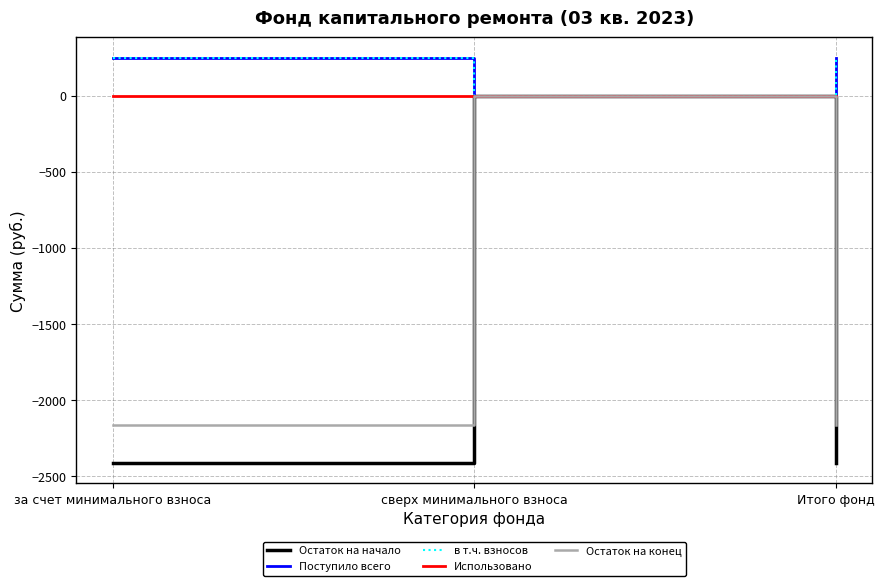

How many lines are shown in the chart?

5